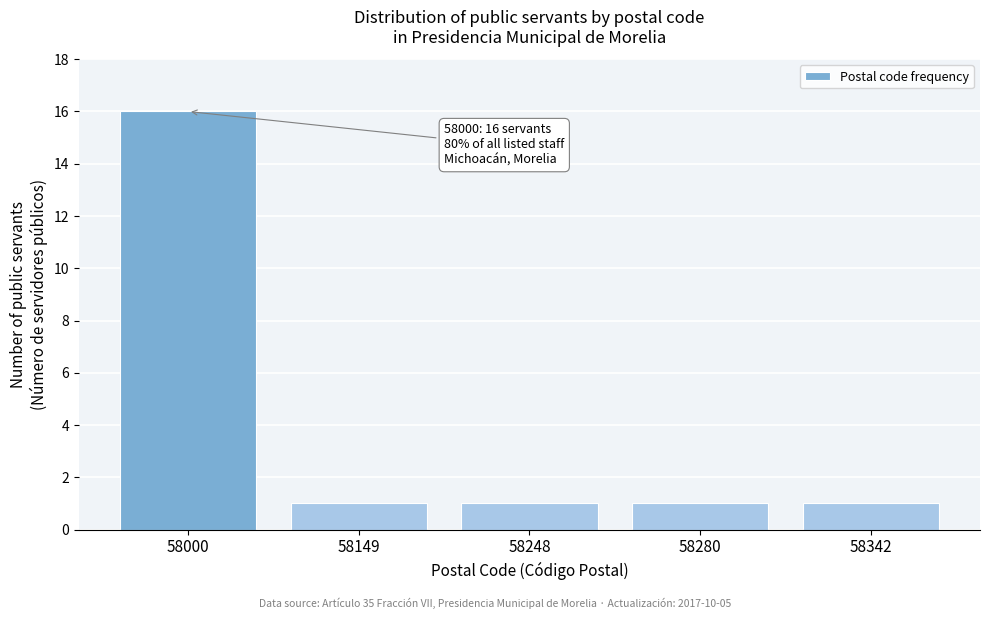

Reading right to left, transcribe all the data shown in this chart.

58342=1	58280=1	58248=1	58149=1	58000=16